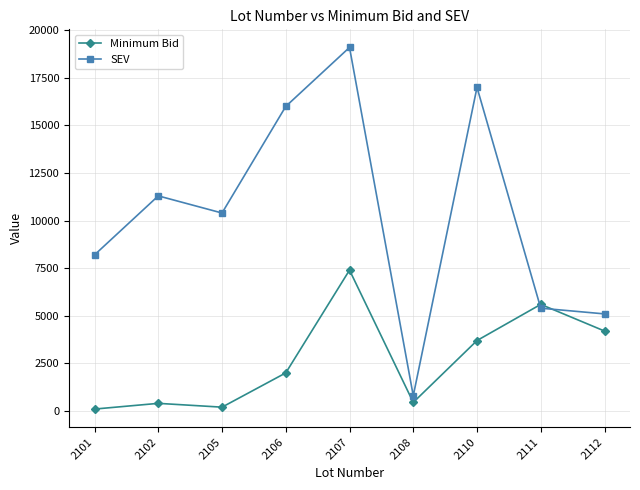

The Minimum Bid series shows 2000 at 2106. True or false?

True